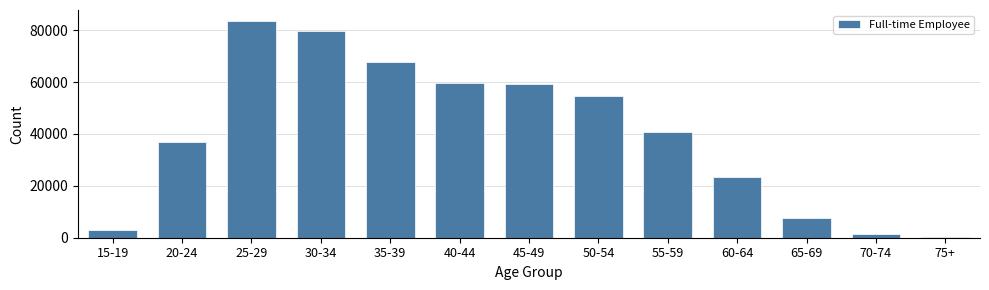

Reading right to left, transcribe all the data shown in this chart.

75+=259	70-74=1454	65-69=7501	60-64=23556	55-59=40858	50-54=54793	45-49=59161	40-44=59569	35-39=67841	30-34=79697	25-29=83638	20-24=36912	15-19=2806